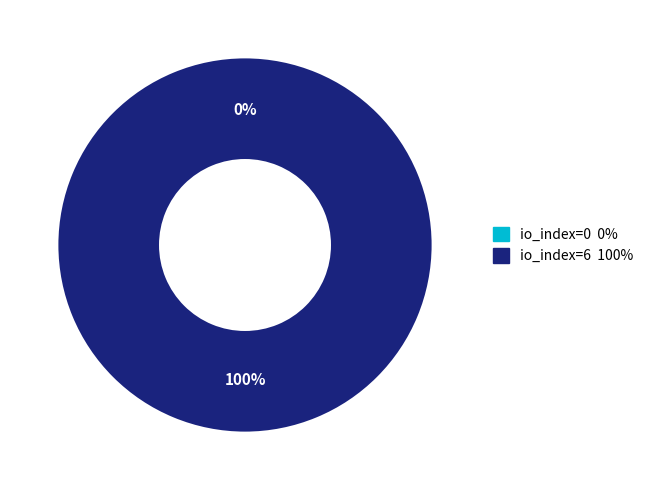

Combined, do io_index=0 and io_index=6 account for over 50%?

Yes